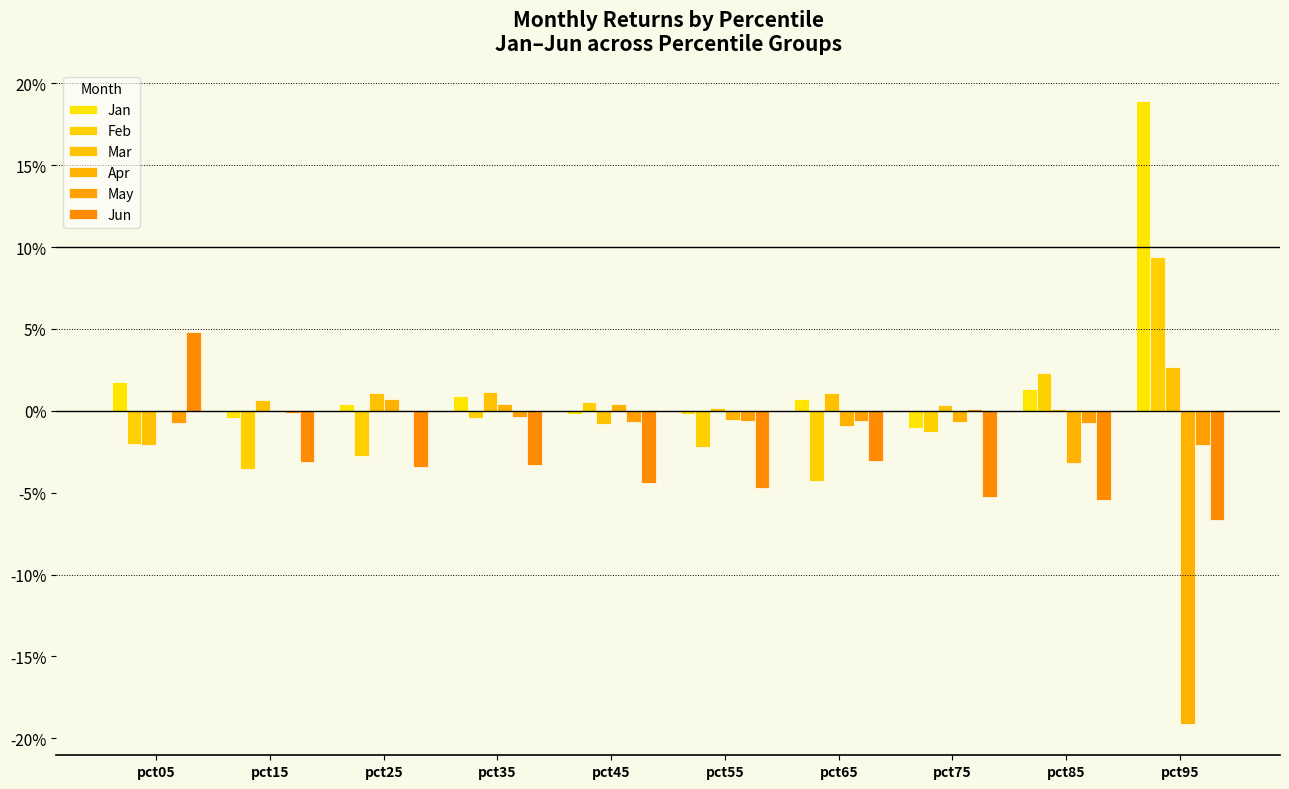

At pct75, list the series in order from smallest to largest.

Jun, Feb, Jan, Apr, May, Mar